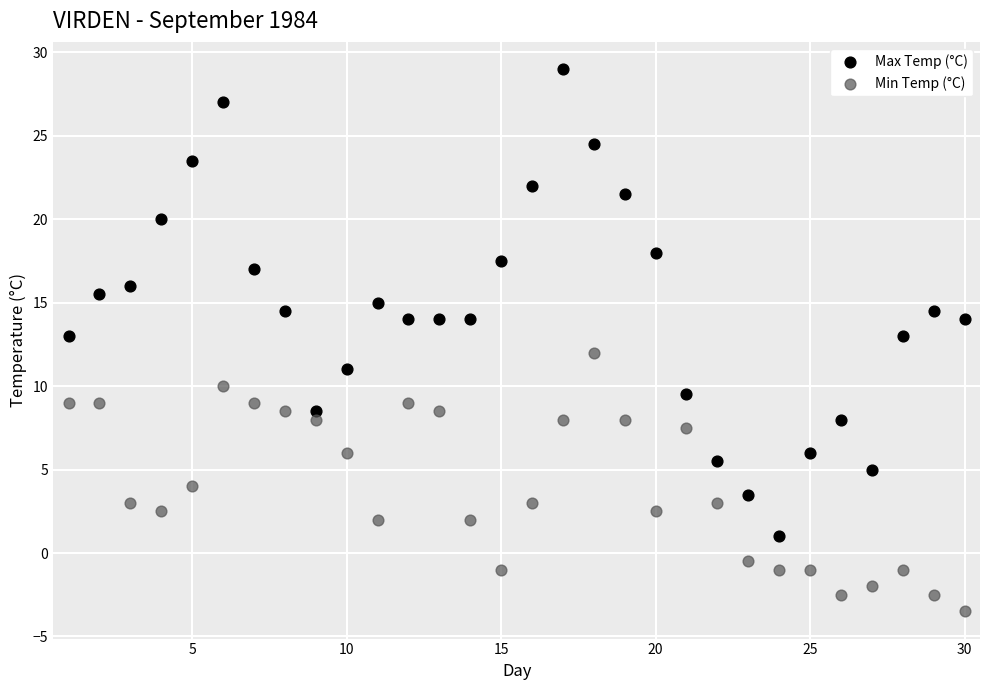

Which series reaches the minimum Y coordinate?

Min Temp (°C)